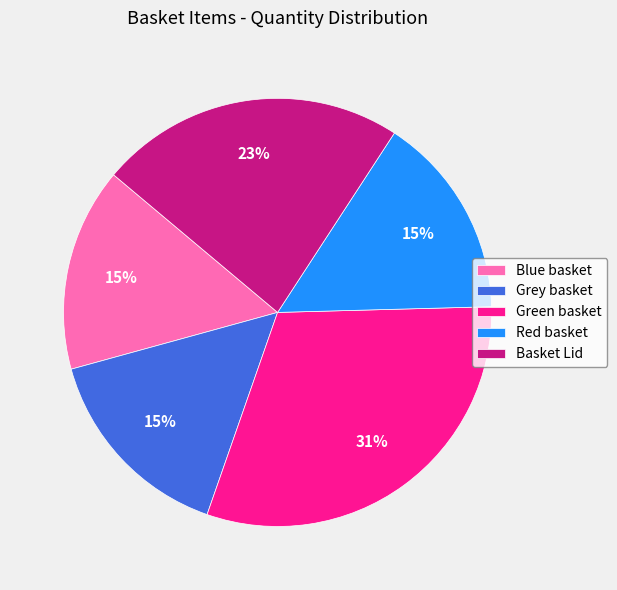

Which slice is the largest?

Green basket